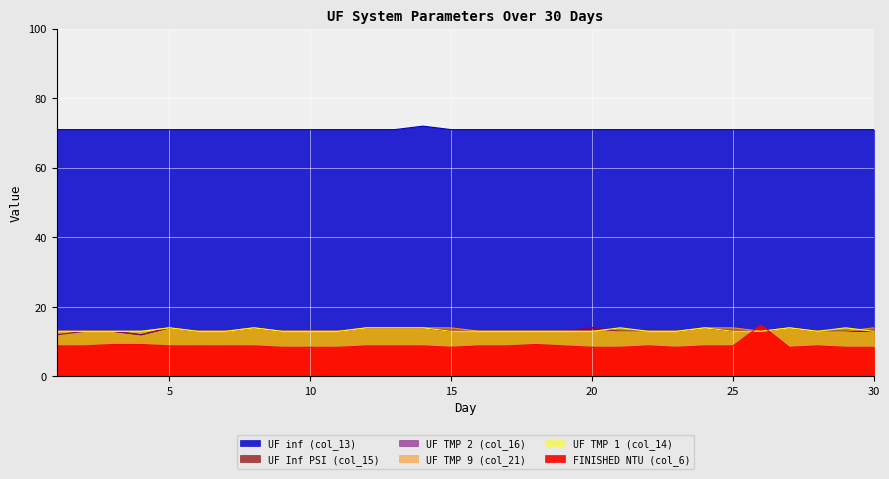

True or false: UF TMP 9 (col_21) and UF TMP 1 (col_14) intersect in this chart.

True